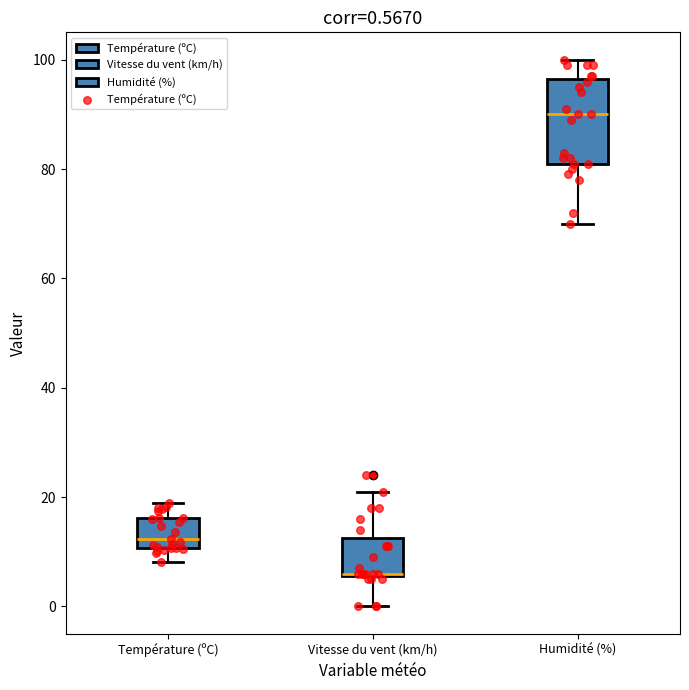

Which box's median line is the lowest?

Vitesse du vent (km/h)